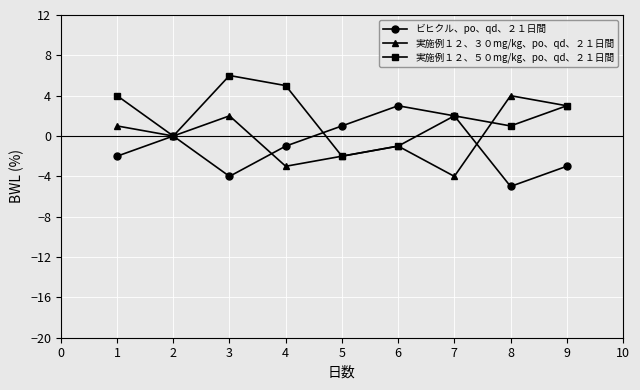

Where does the 実施例１２、３０mg/kg、po、qd、２１日間 series first go above 0?

1